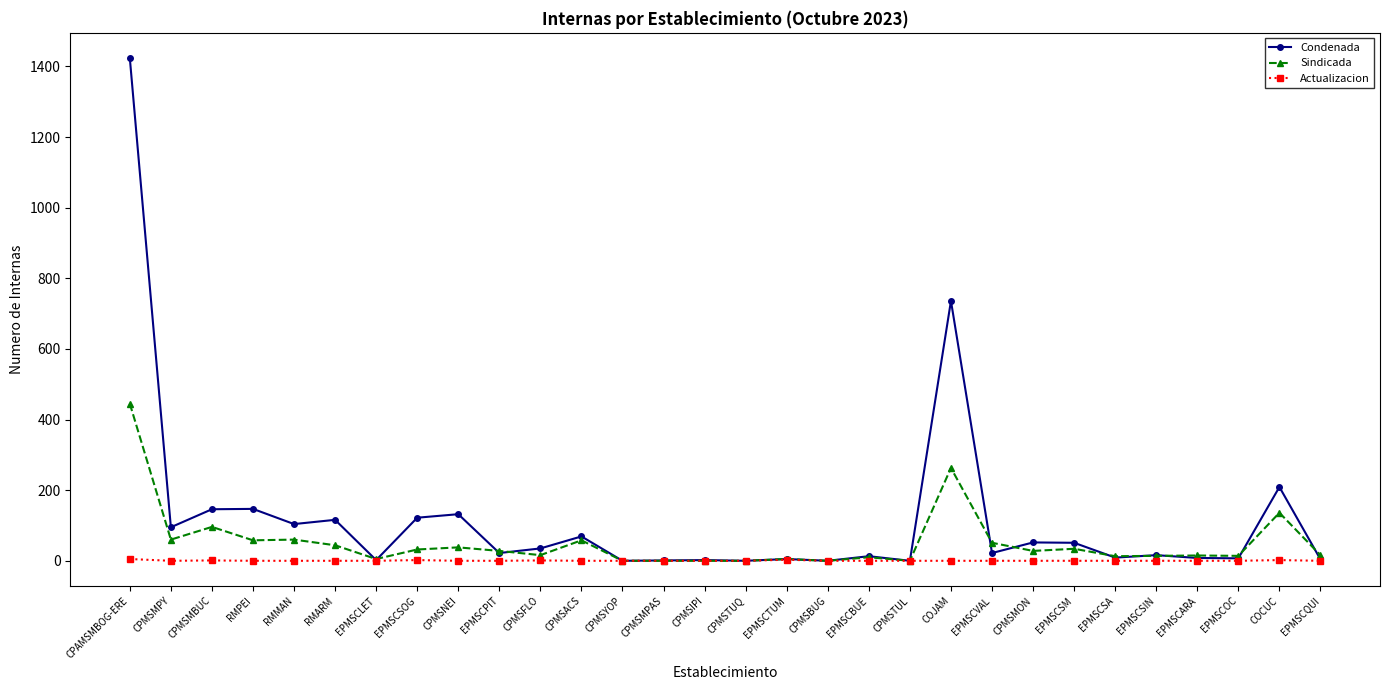

Which series has the widest spread of values?

Condenada